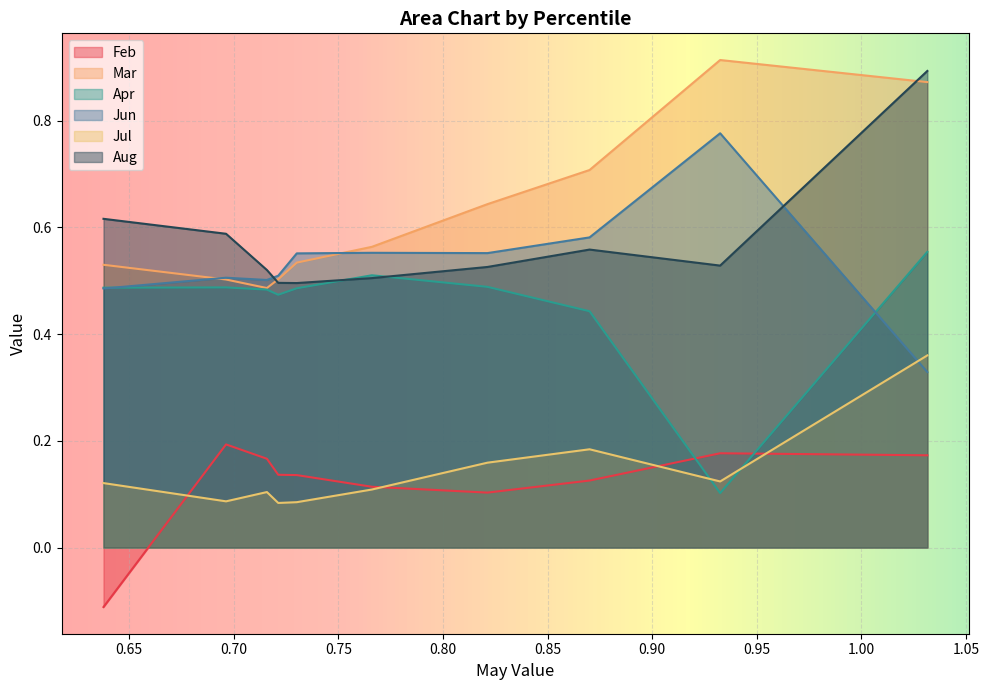

At which category is the sum across all series the highest?

pct95